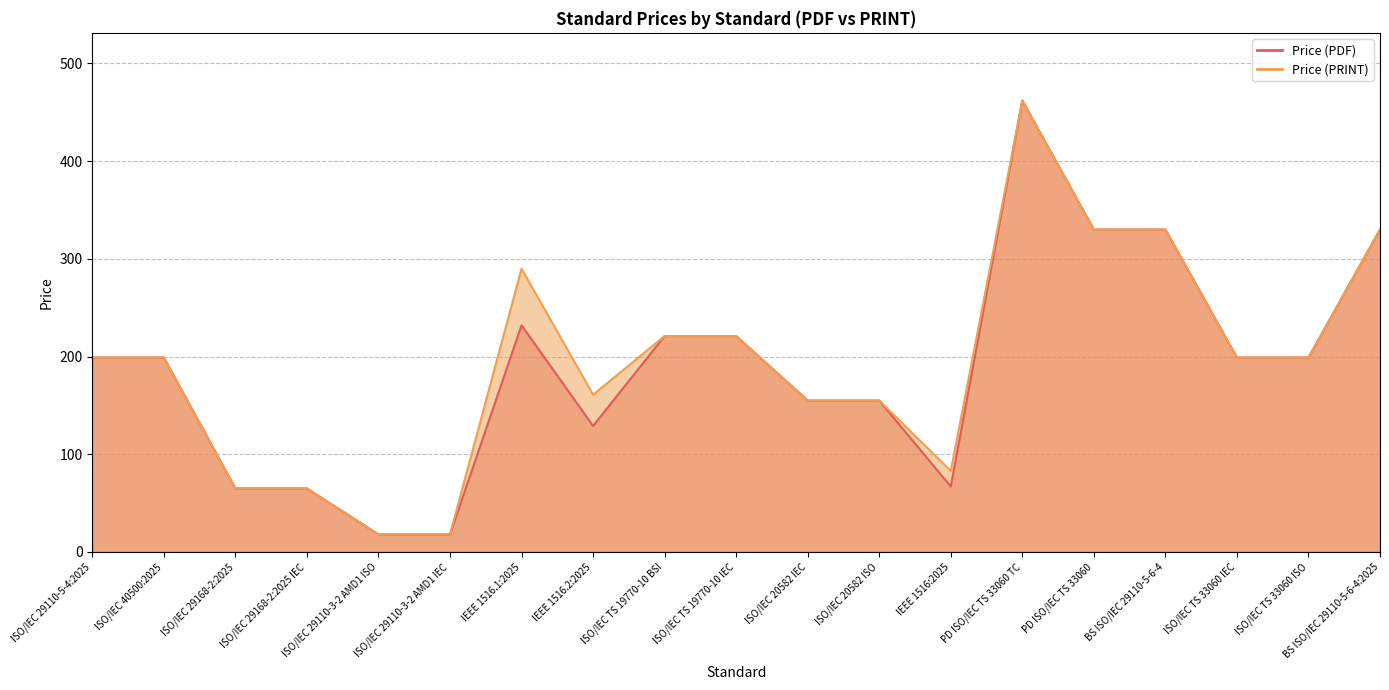

True or false: Price (PRINT) and Price (PDF) cross at least once.

False